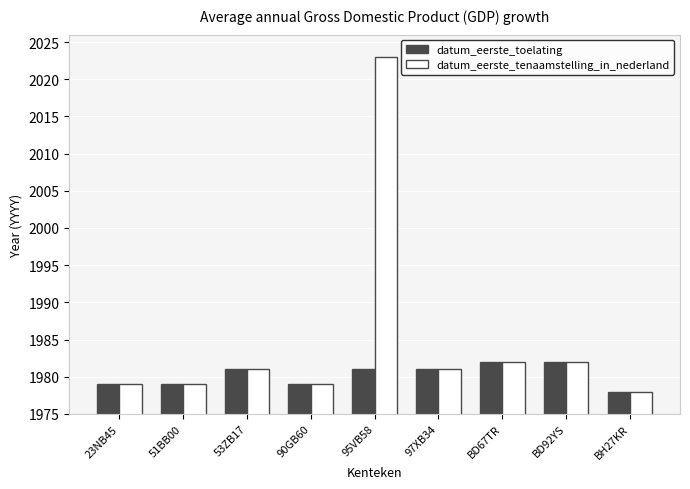

What is the difference between the maximum and minimum values in the datum_eerste_tenaamstelling_in_nederland series?

45